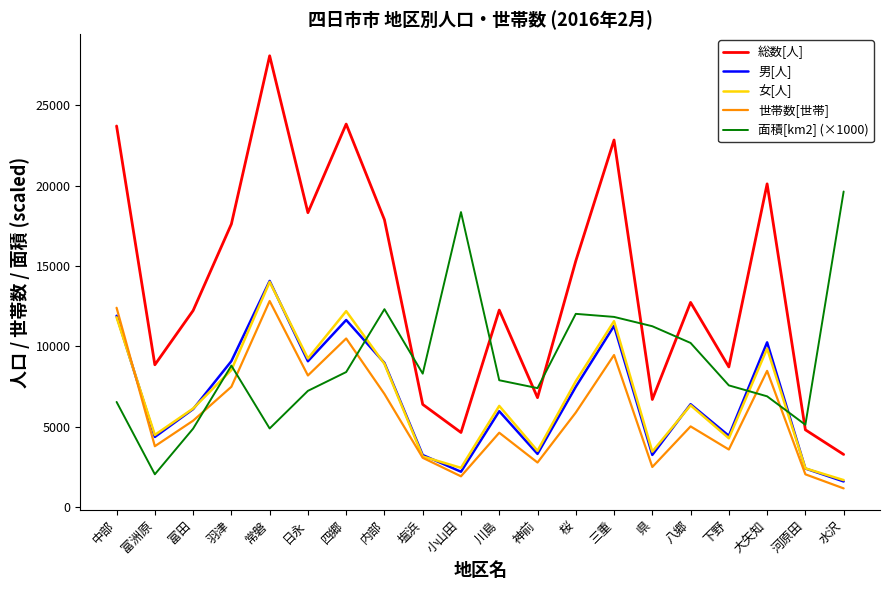

The 世帯数[世帯] series shows 1007 at 八郷. True or false?

False